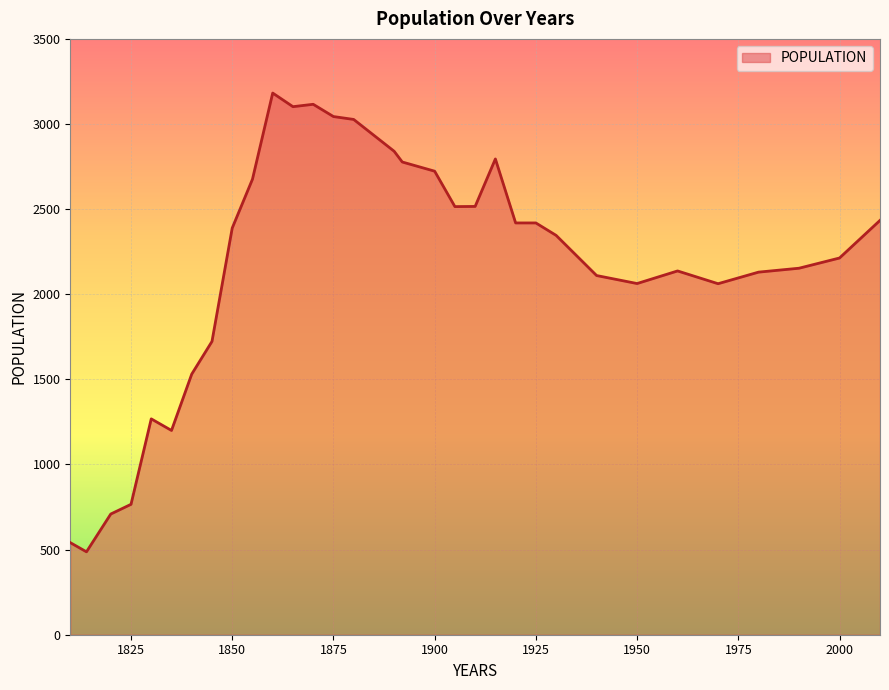

What is the minimum value shown in the chart?

487